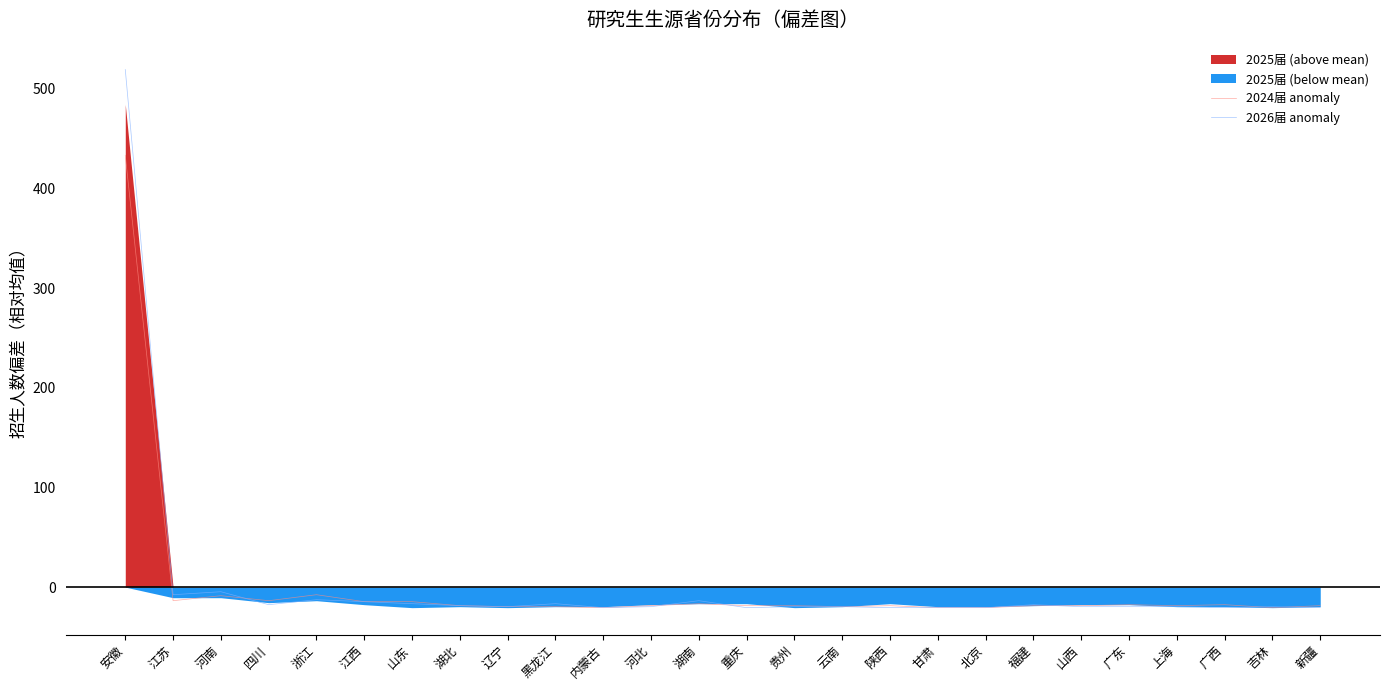

Which series changed the most between 江苏 and 河南?

2024届 anomaly